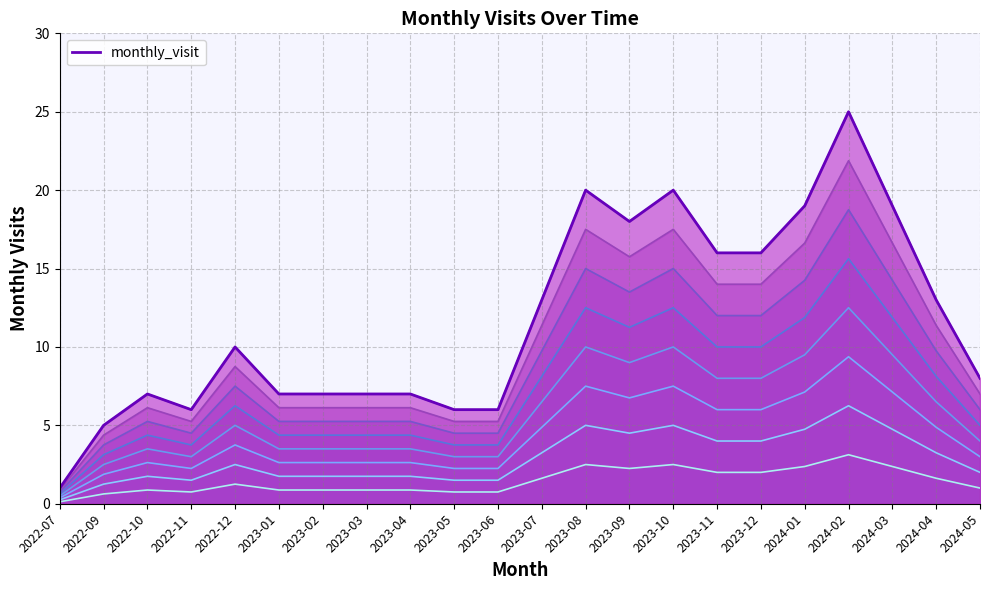

Where is the first local minimum?

2022-11